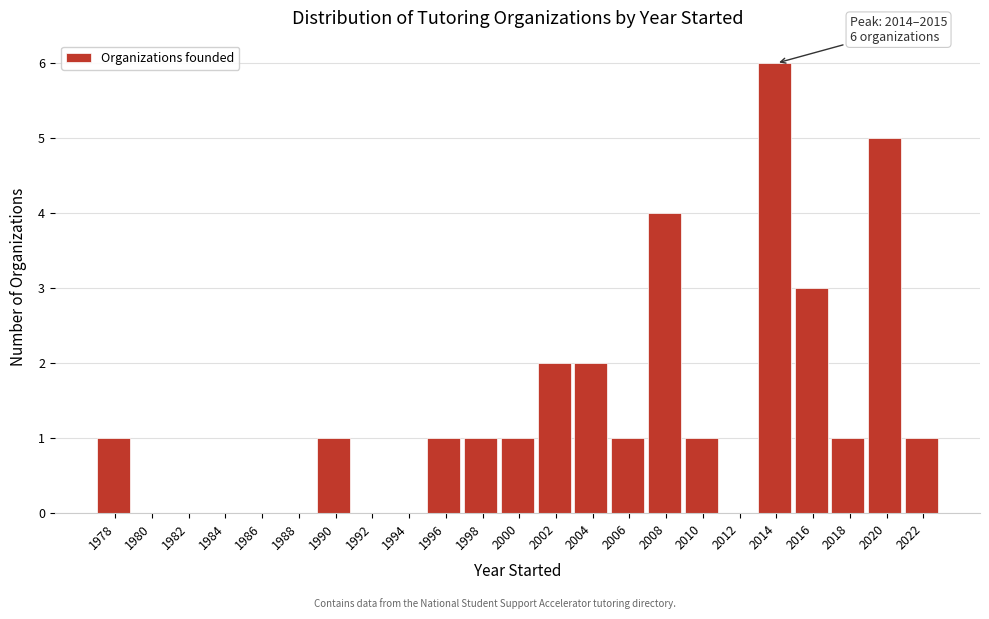

Reading left to right, transcribe all the data shown in this chart.

1978=1	1980=0	1982=0	1984=0	1986=0	1988=0	1990=1	1992=0	1994=0	1996=1	1998=1	2000=1	2002=2	2004=2	2006=1	2008=4	2010=1	2012=0	2014=6	2016=3	2018=1	2020=5	2022=1